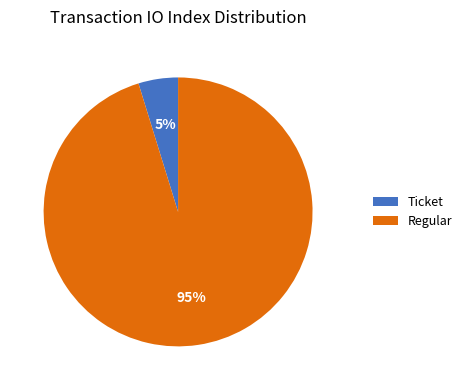

Is it true that Regular is 86% of the pie?

False